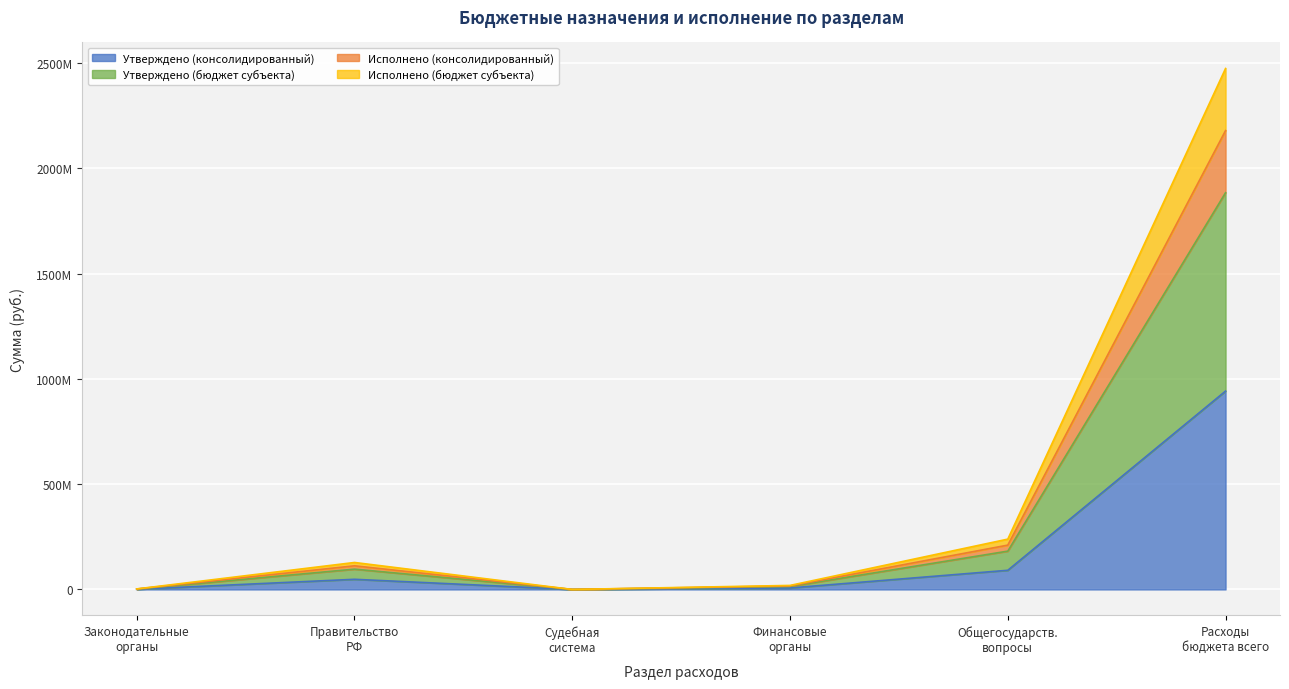

True or false: Исполнено (бюджет субъекта) and Исполнено (консолидированный) intersect in this chart.

False